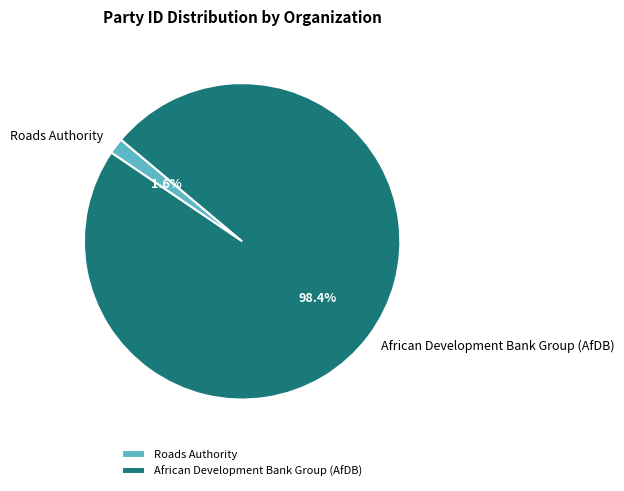

True or false: African Development Bank Group (AfDB) accounts for 92% of the total.

False